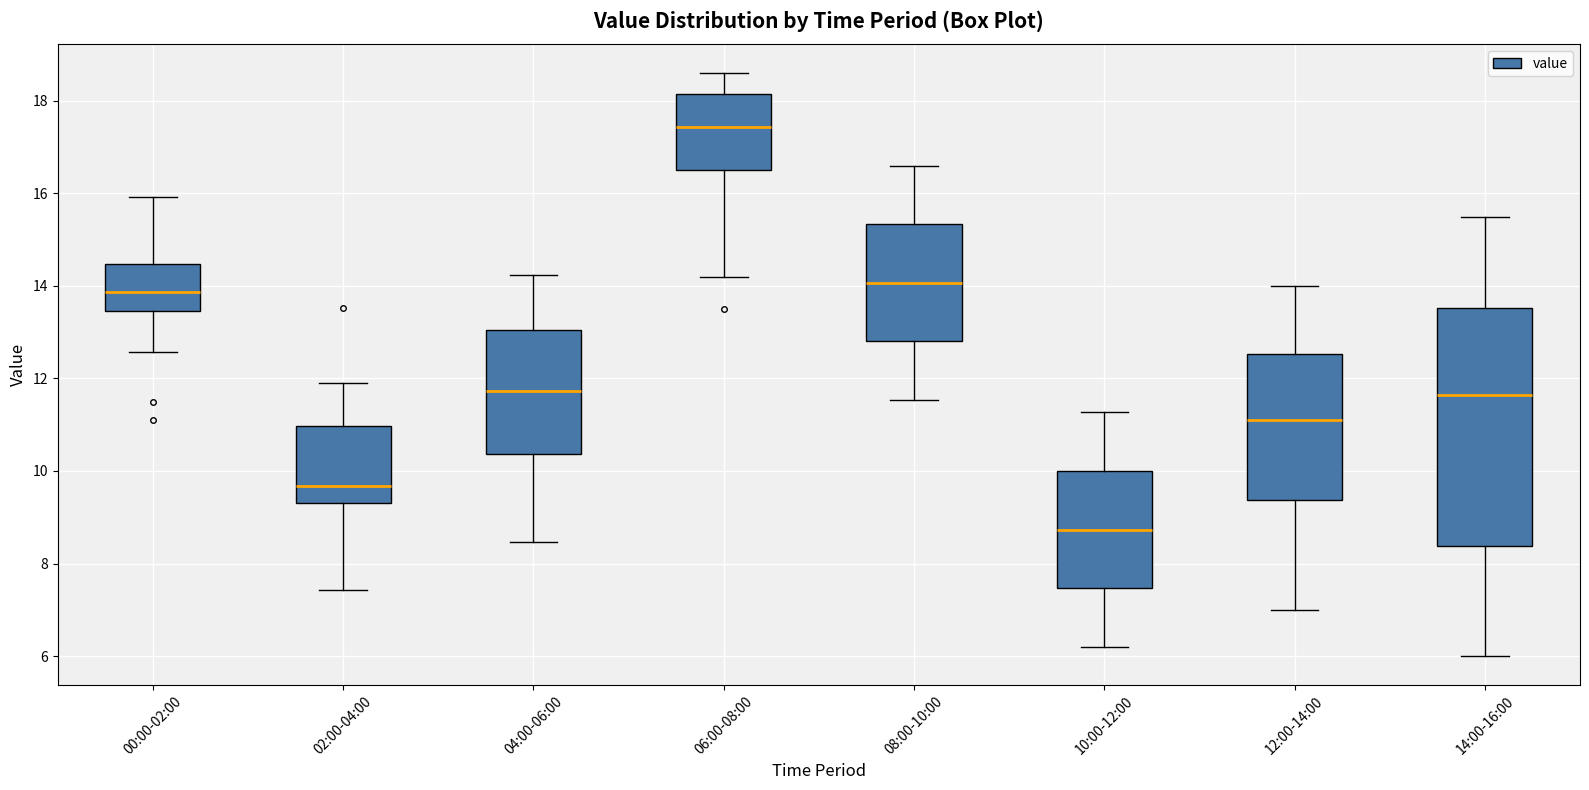

Which box's median line is the highest?

06:00-08:00